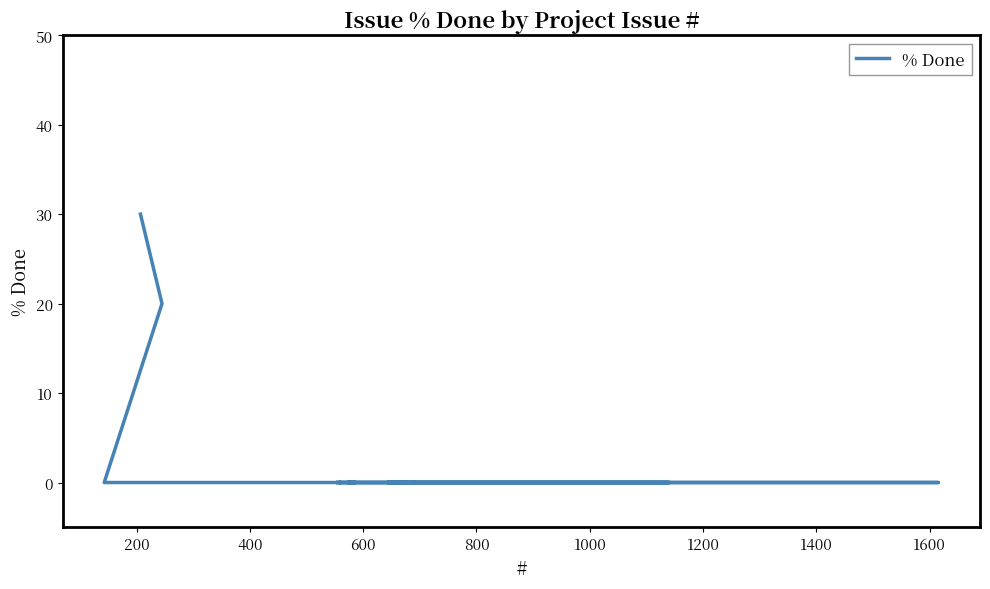

The chart shows a value of -10 at 29. True or false?

False